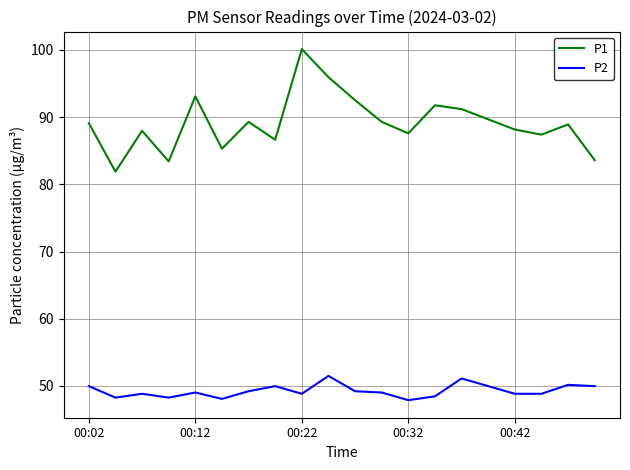

Rank the series by their maximum value, from lowest to highest.

P2, P1